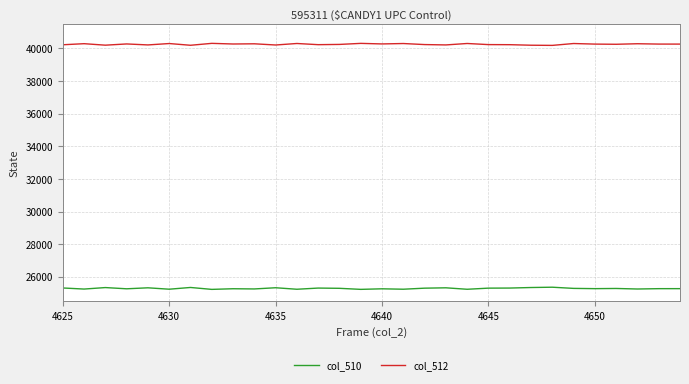

Rank the series by their average value, from lowest to highest.

col_510, col_512